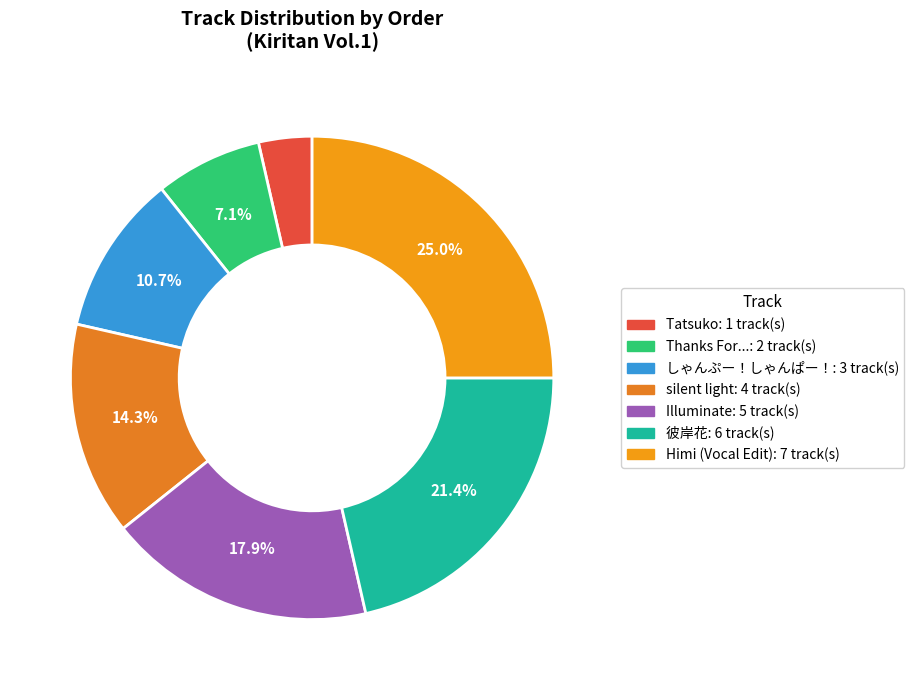

To the nearest percent, what is the difference between the largest and smallest slice percentages?

21%